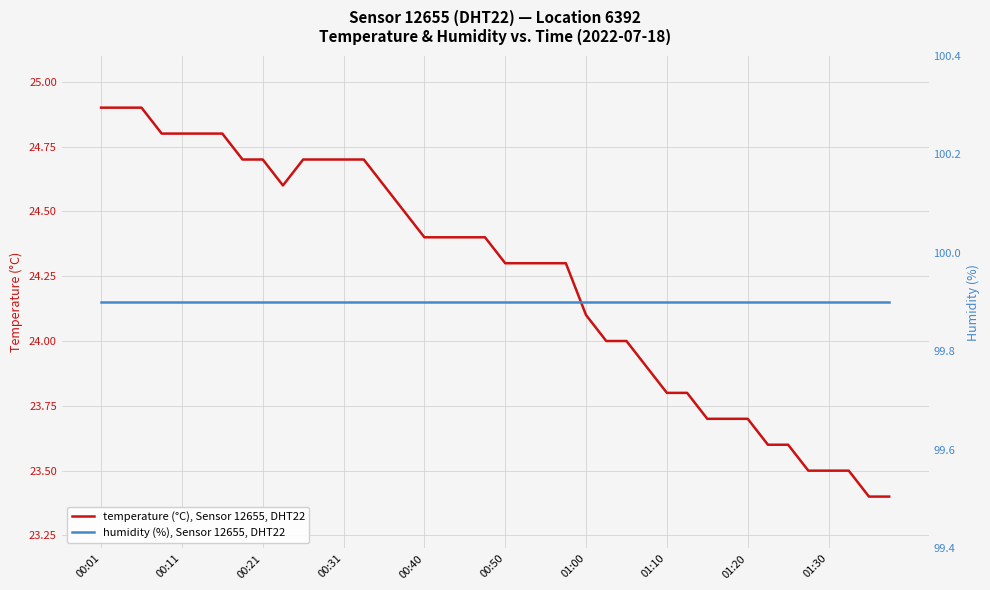

The temperature (°C), Sensor 12655, DHT22 series shows 24.6 at 14. True or false?

True